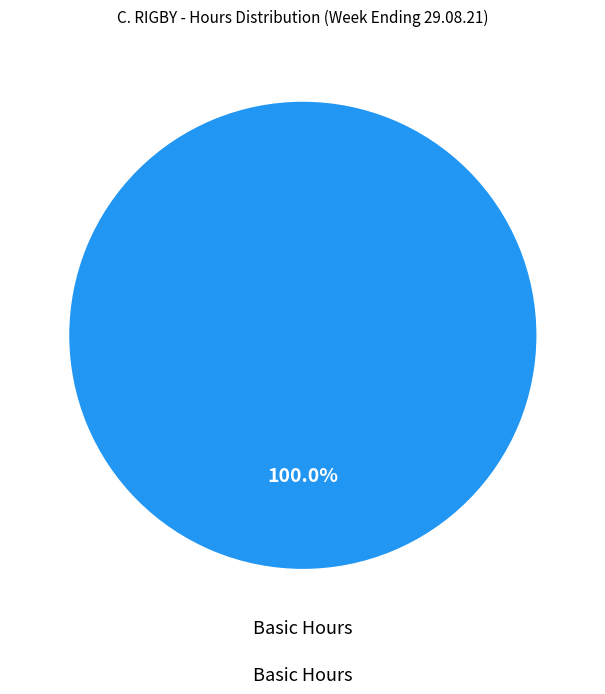

Count the number of slices in the pie.

1